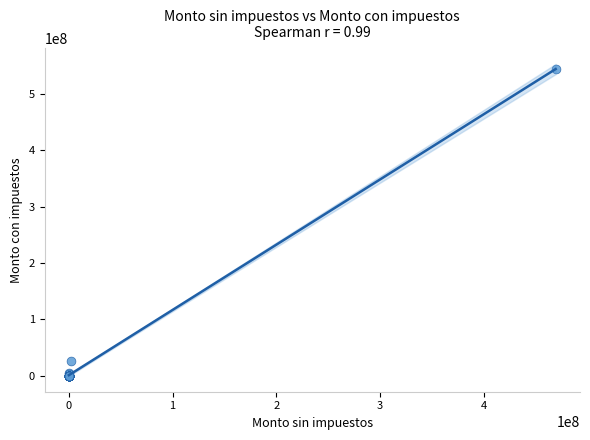

What Y value in the scatter plot is closest to 272257570?

25614734.9